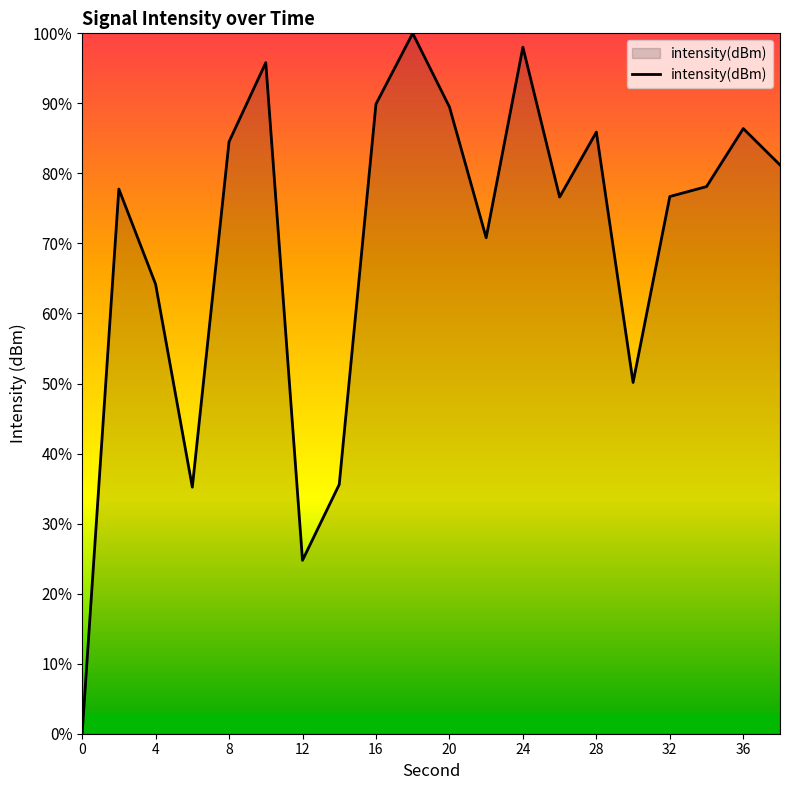

What is the sum of all values?

1401.2